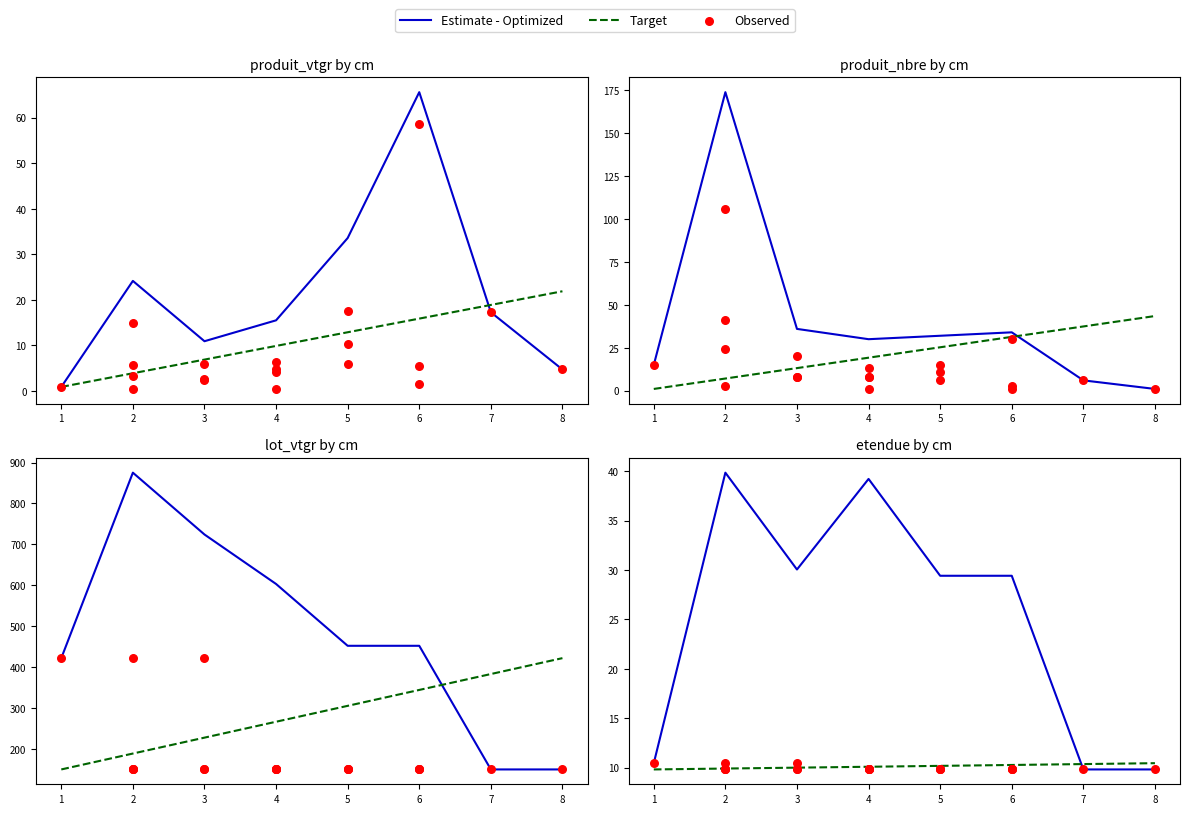

Is the value of produit_nbre at 3 greater than the value of lot_vtgr at 7?

No